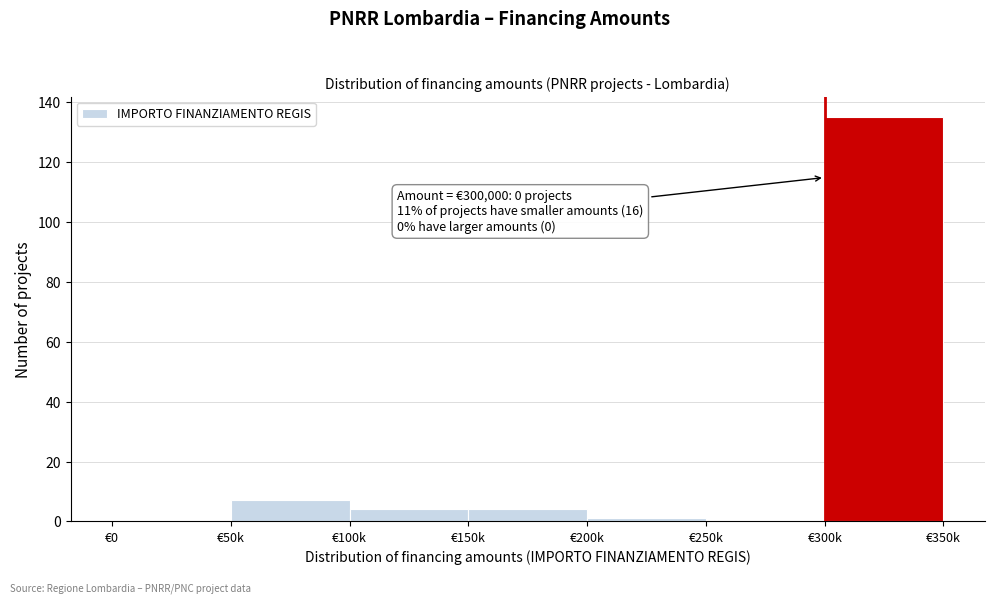

Reading right to left, what are all the values shown in this chart?

€300k=135	€250k=0	€200k=1	€150k=4	€100k=4	€50k=7	€0=0